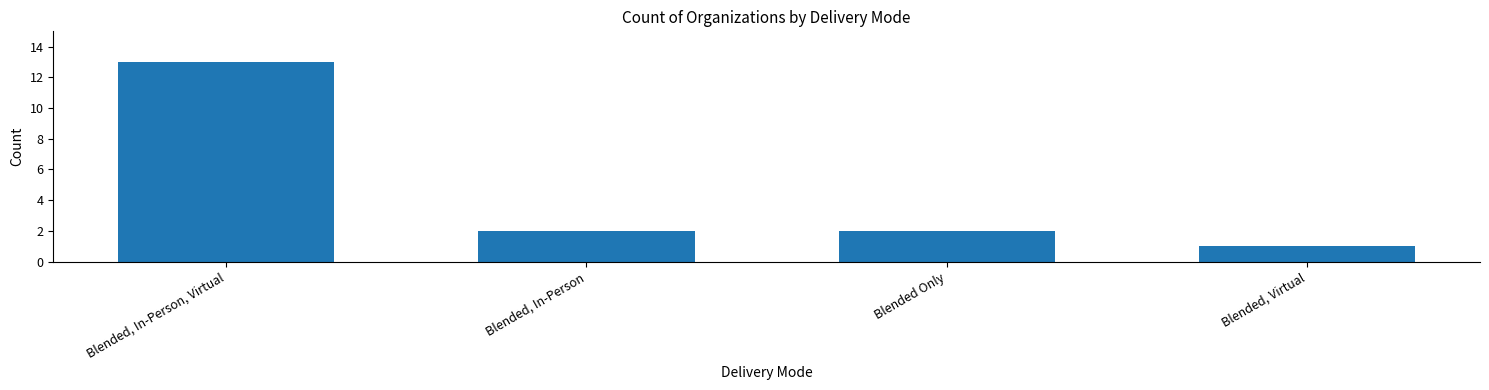

Are the bars grouped side by side (vs. stacked)?

No